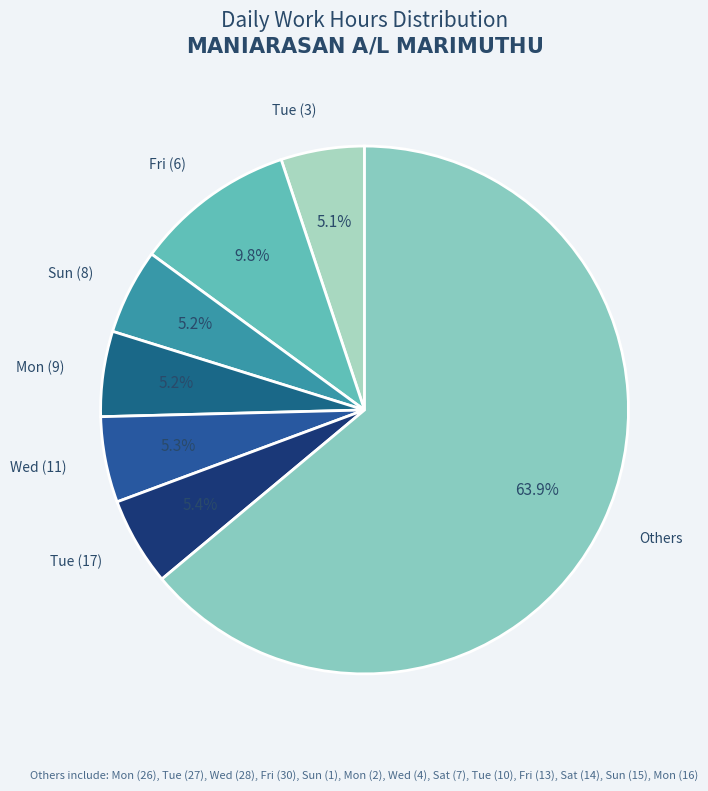

What percentage is NOT represented by Tue (3)?

94.9%